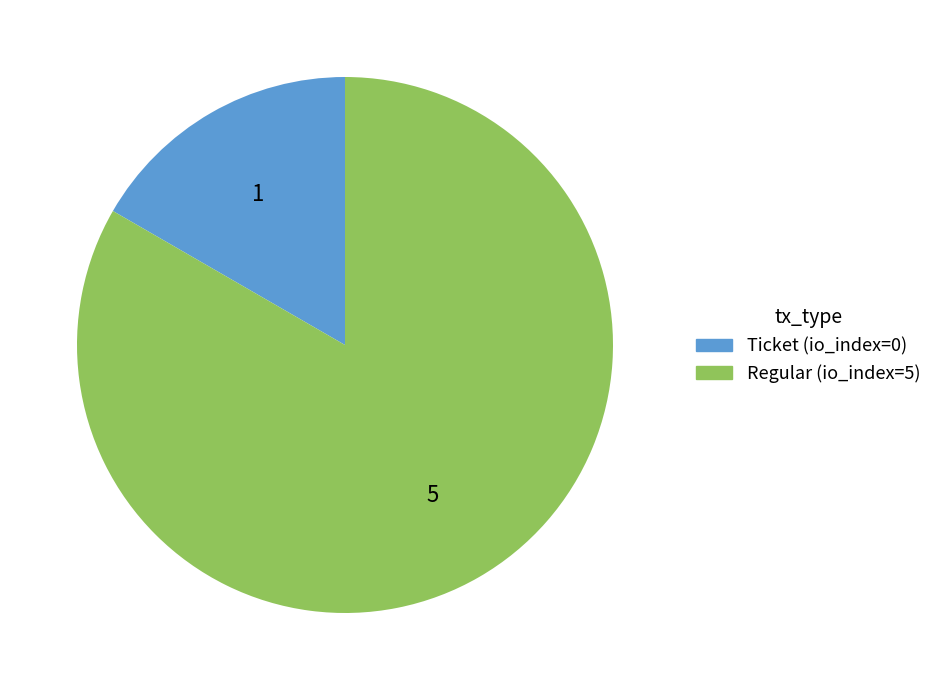

Between Regular (io_index=5) and Ticket (io_index=0), which is larger?

Regular (io_index=5)